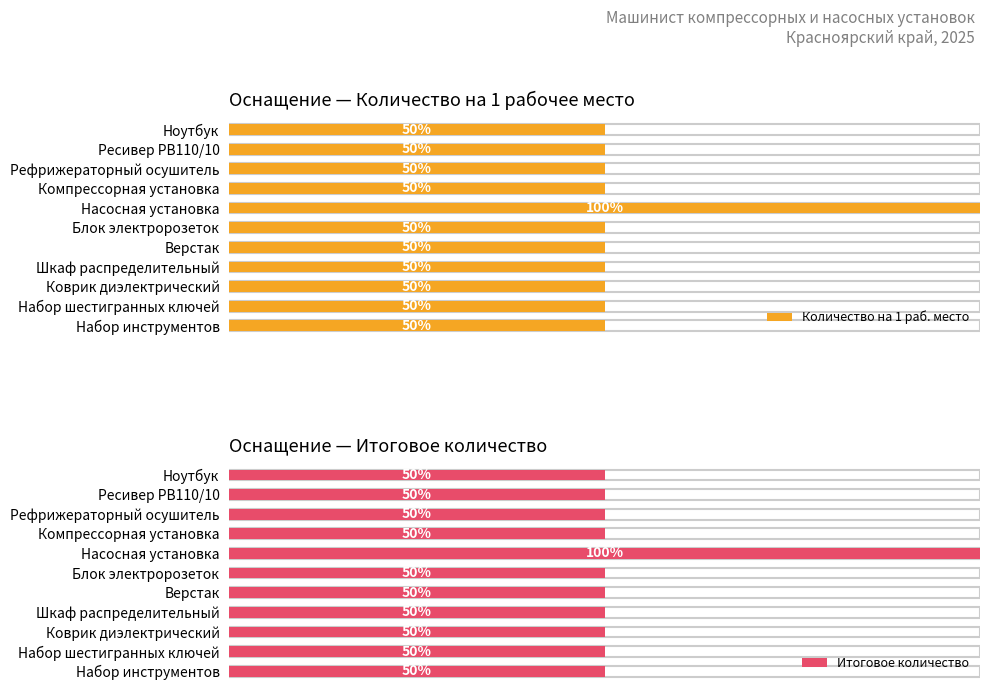

Which series has the largest total across all categories?

Итоговое количество